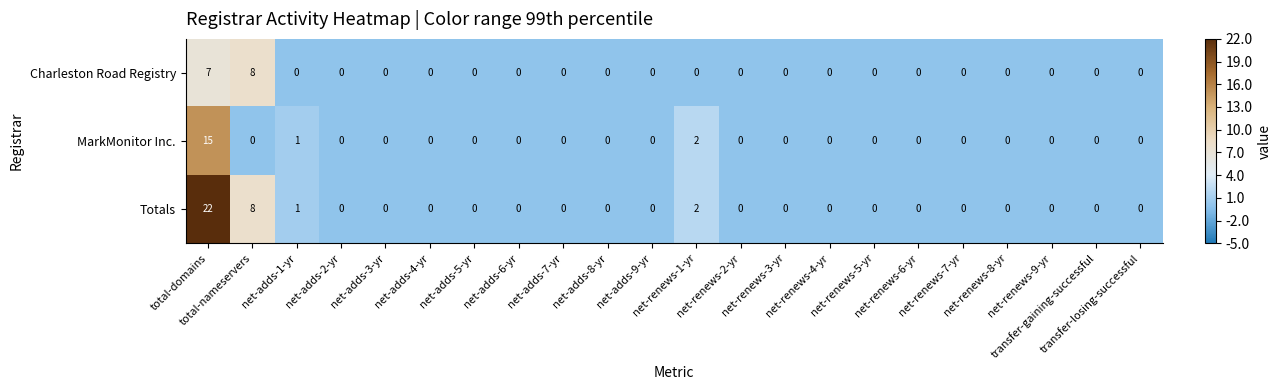

What is the greatest value displayed?

22